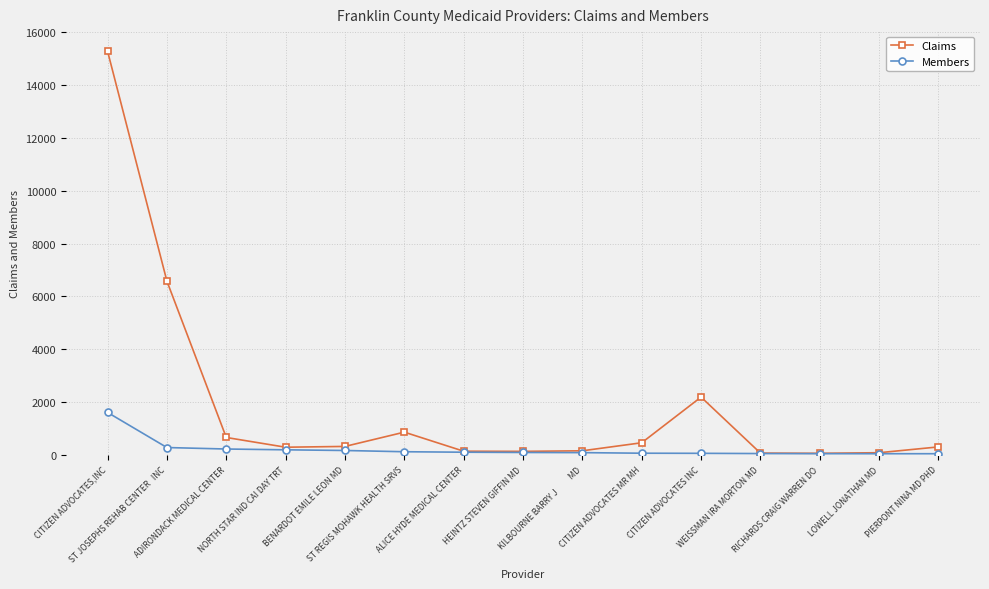

List the series in order of their peak value, lowest first.

Members, Claims